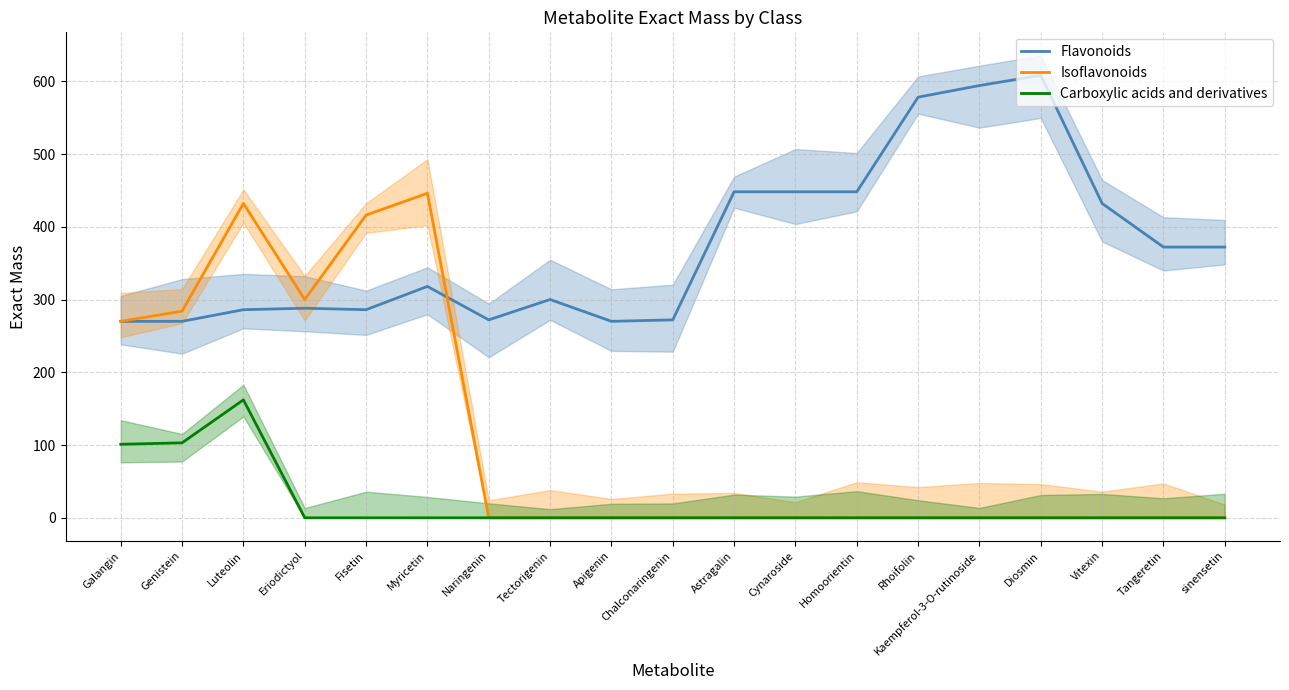

The value of Flavonoids at Rhoifolin is 578.2. True or false?

True